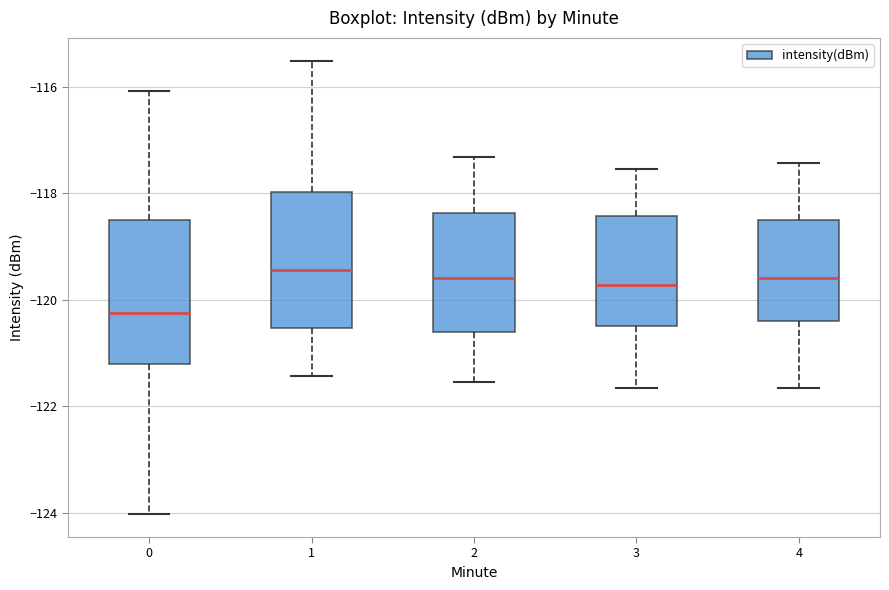

Which box has the lowest median line?

0